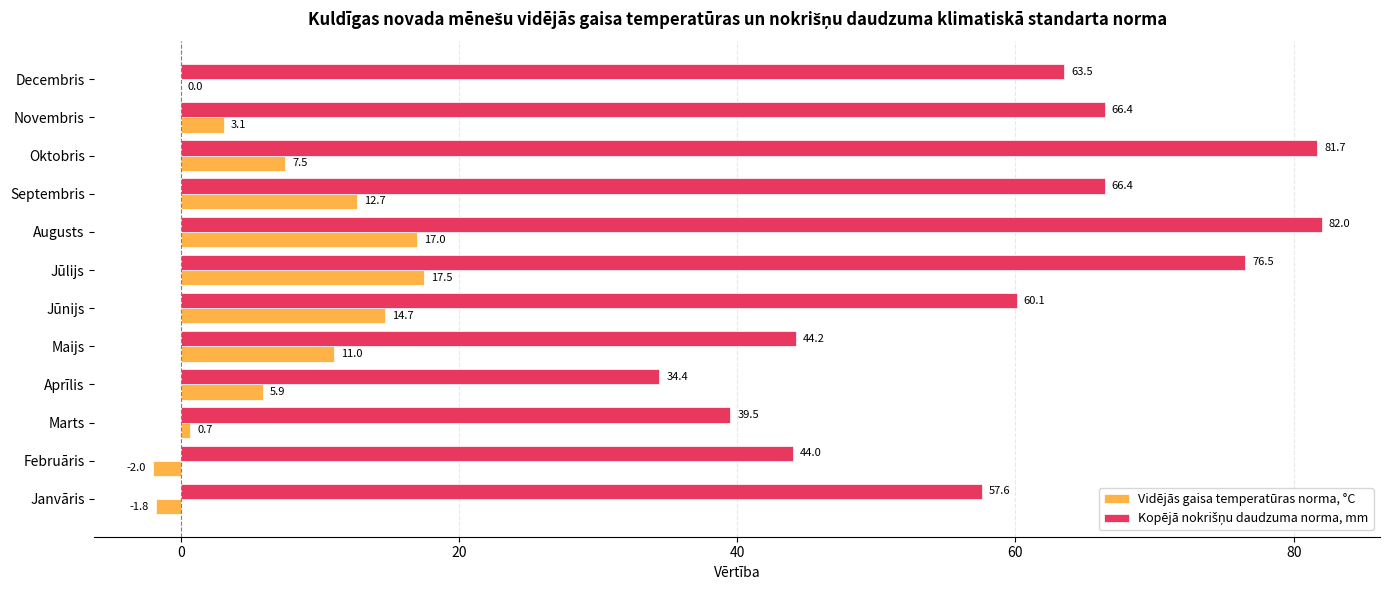

At which category is the sum across all series the highest?

Augusts